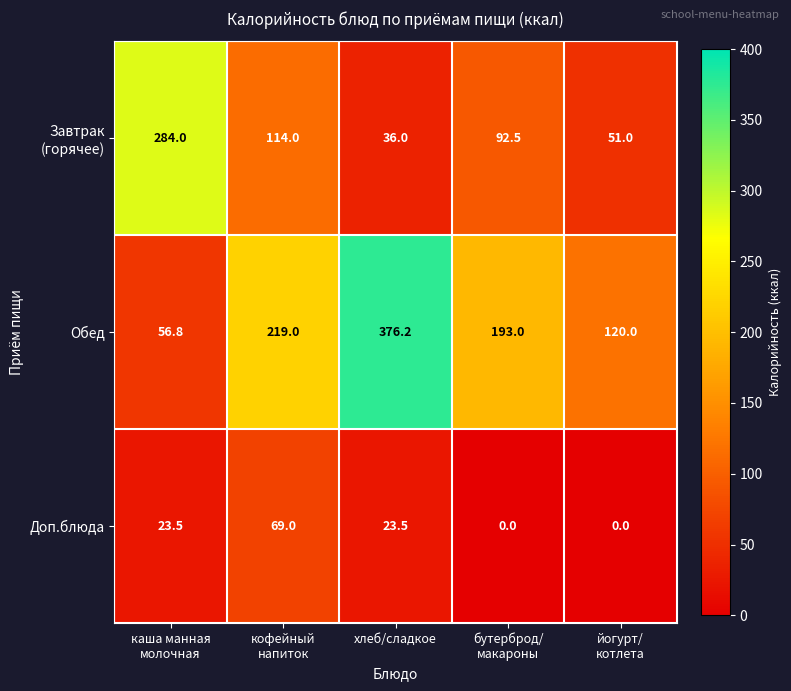

What is the total value across all series at хлеб/сладкое?

435.7